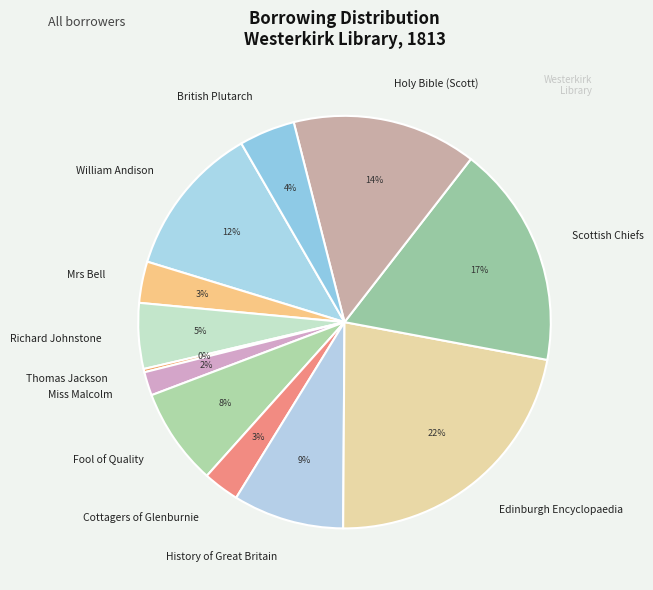

To the nearest percent, what is the difference between the largest and smallest slice percentages?

22%